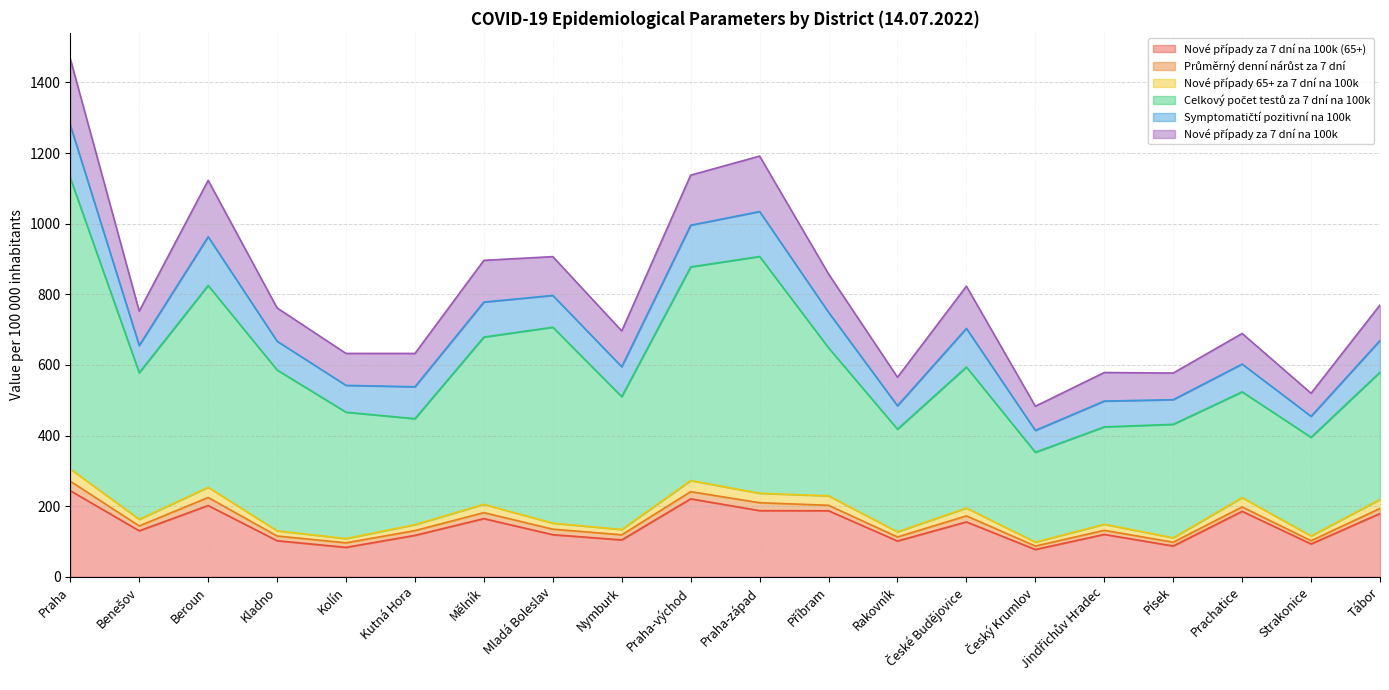

Does the chart display data point markers on the line(s)?

No